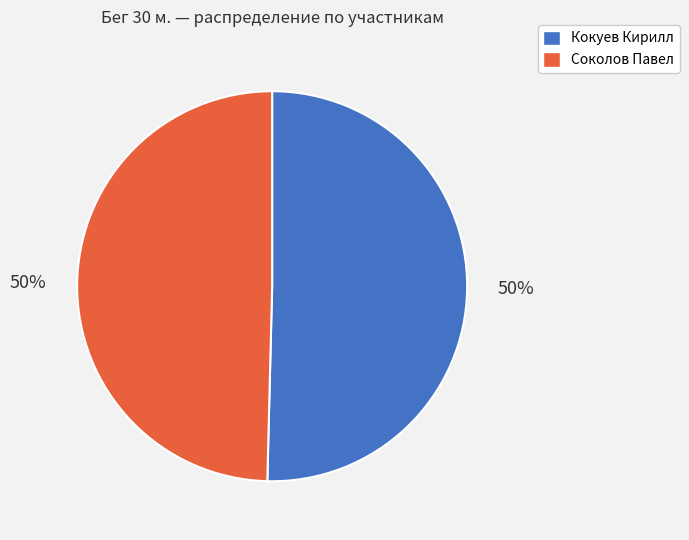

The Соколов Павел slice represents 50% of the pie. True or false?

True